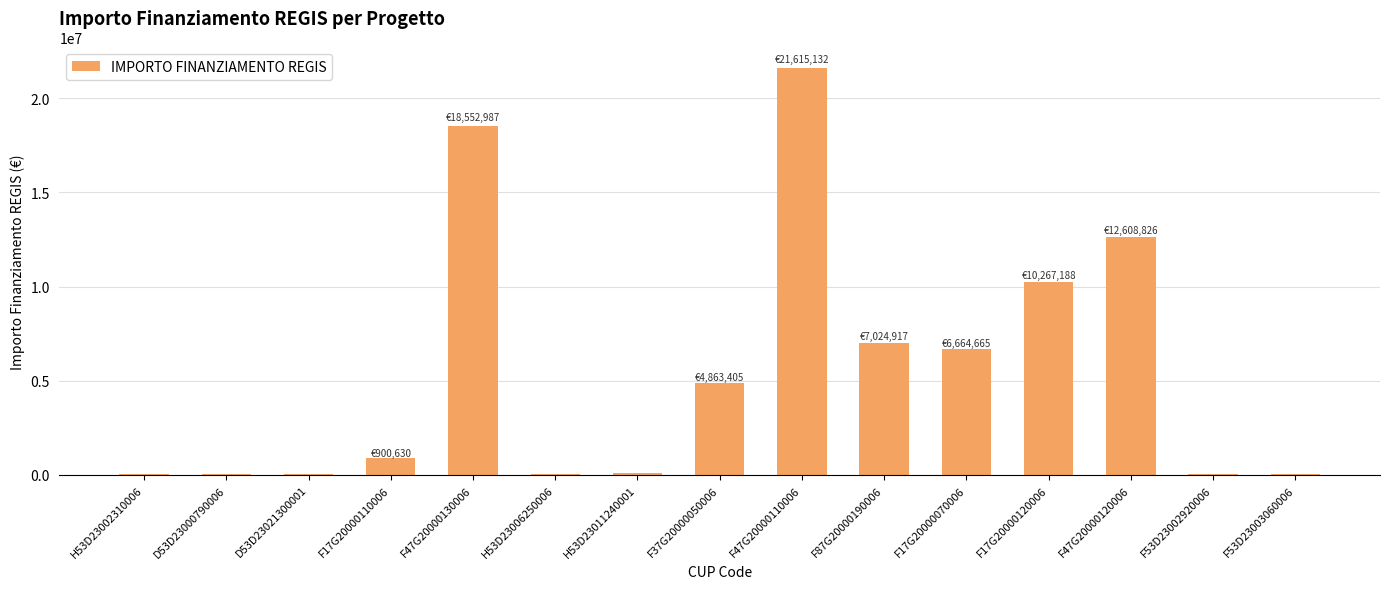

What is the sum of the values at F53D23002920006 and F87G20000190006?

7068997.6